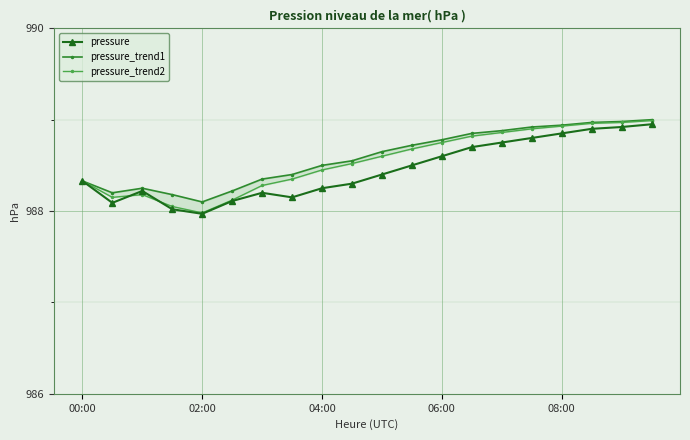

True or false: pressure has a value of 988.3 at 00:00.

True